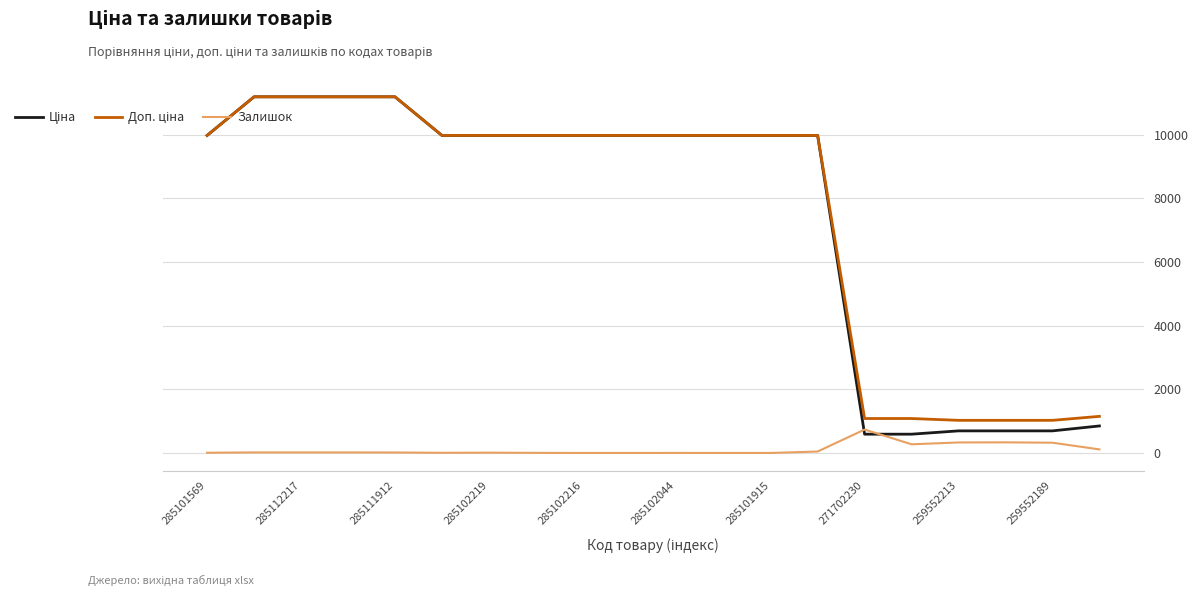

What is the highest value of the Залишок series?

735.0